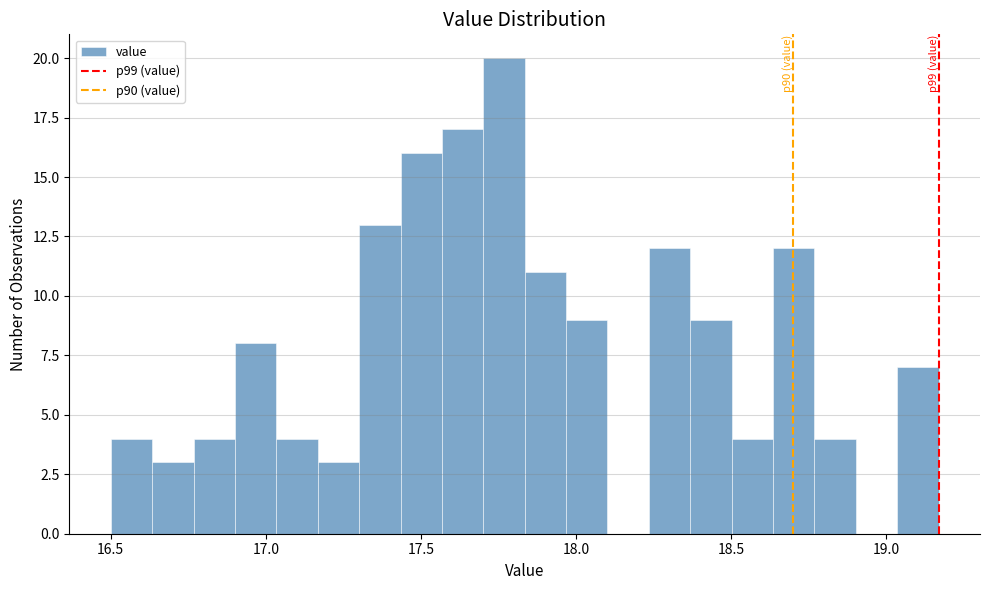

Read against the x-axis, roughly where is the centre of the tallest bar?

17.75